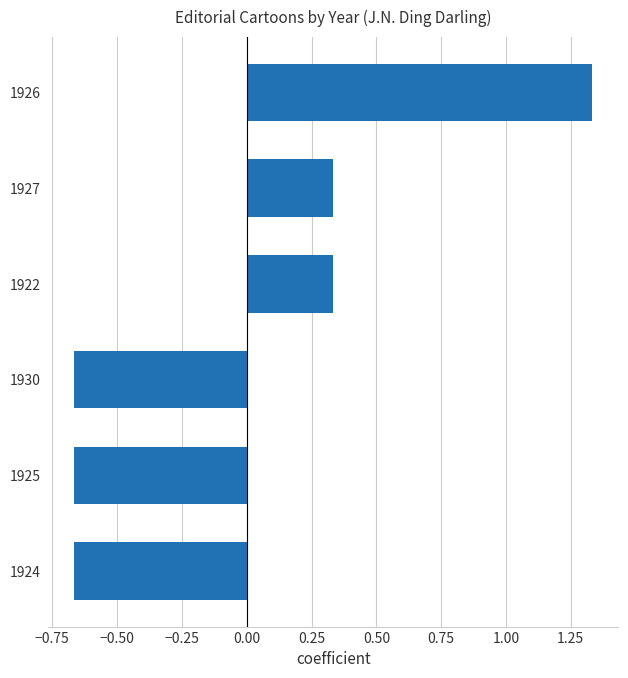

Which has a higher value, 1926 or 1930?

1926